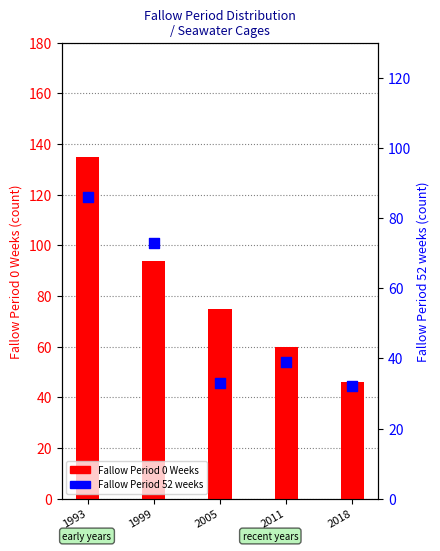

What are all the series names shown in the legend?

Fallow Period 0 Weeks, Fallow Period 52 weeks